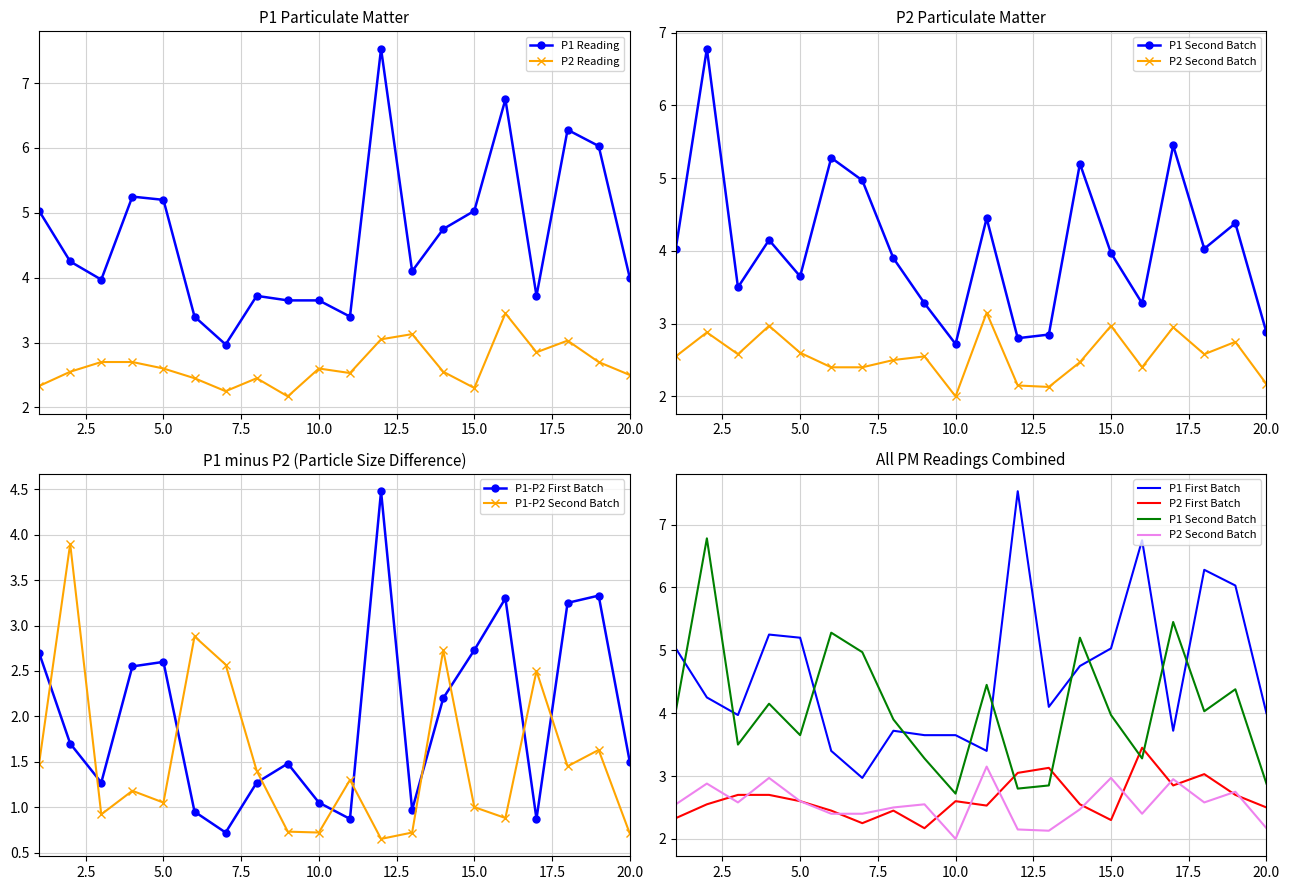

What is the highest value of the P1 series?

7.5